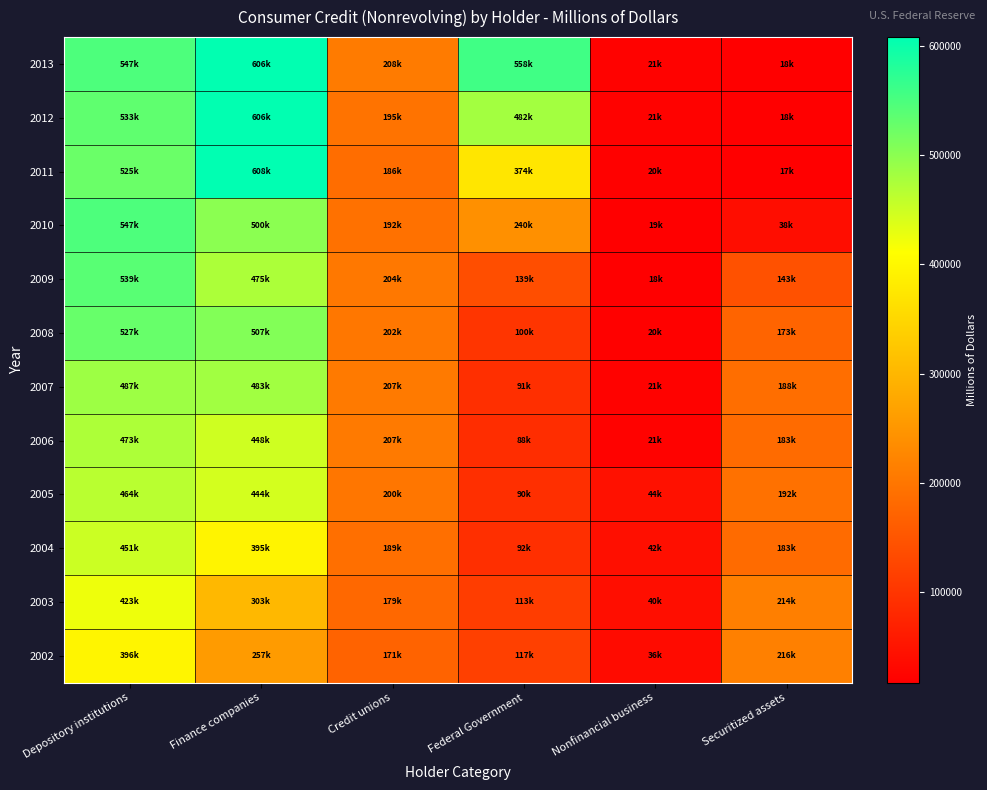

Which series has the largest total across all categories?

2013